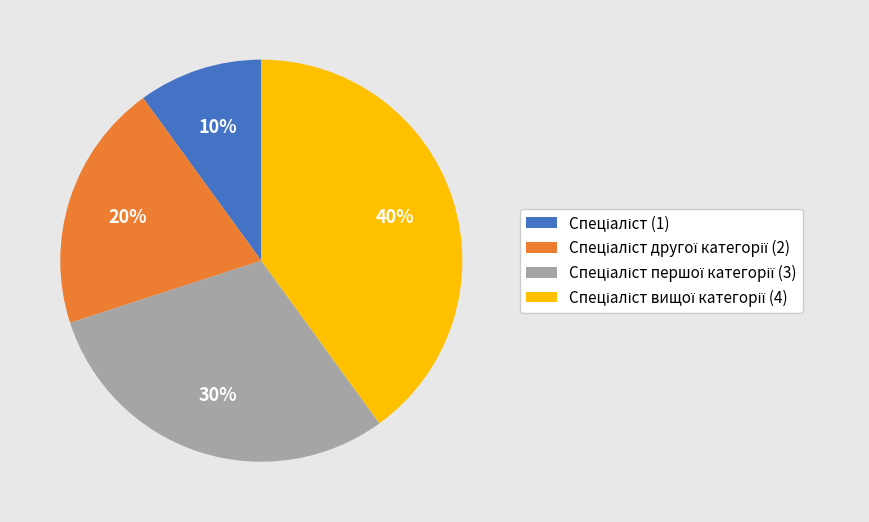

To the nearest percent, what is the average slice percentage?

25%